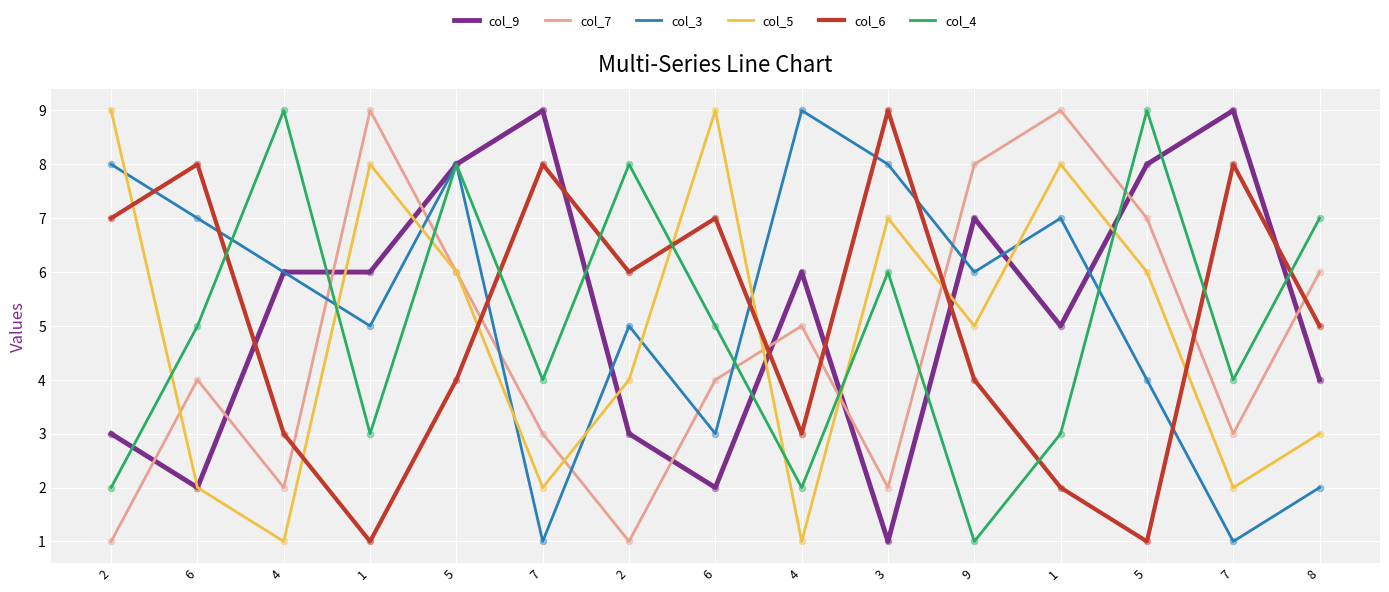

What are all the series names shown in the legend?

col_9, col_7, col_3, col_5, col_6, col_4